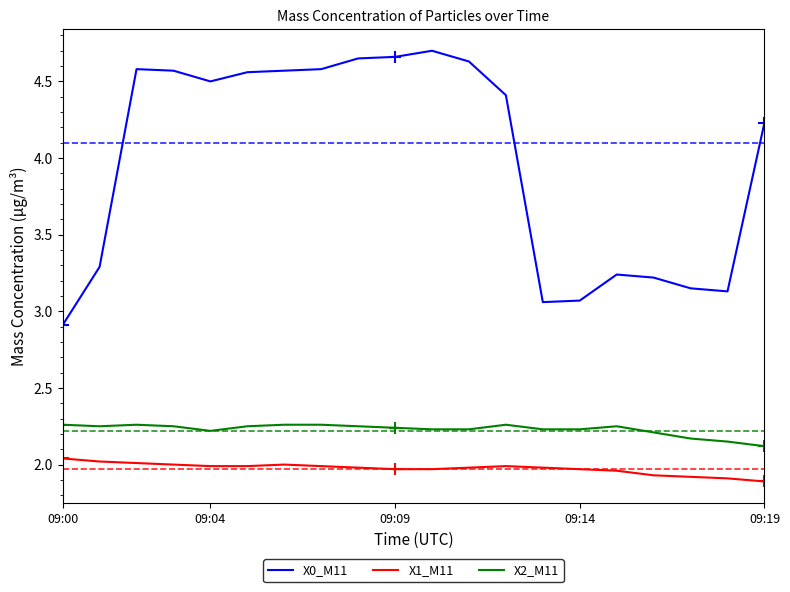

Which series has the largest total across all categories?

X0_M11